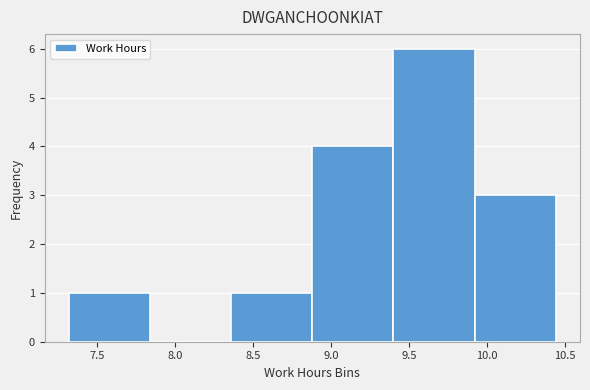

How tall is the bar that spans 8.88 to 9.40 on the x-axis? Neither the bar edges nor the heights are printed on the chart, so give them approximately, as read against the axes.

4